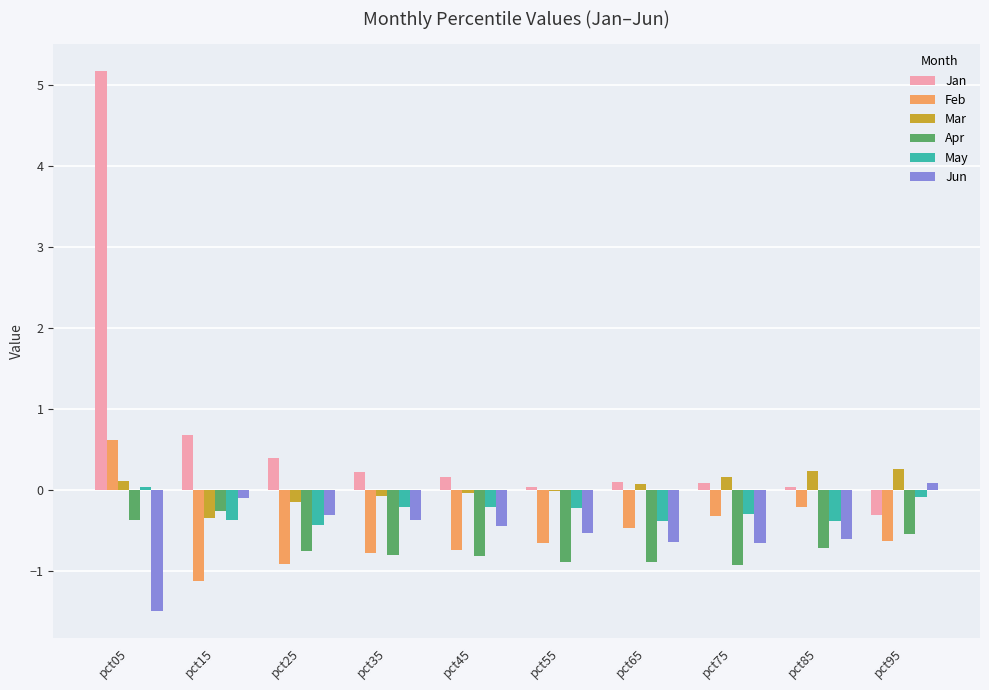

How many data points does each series have?

10